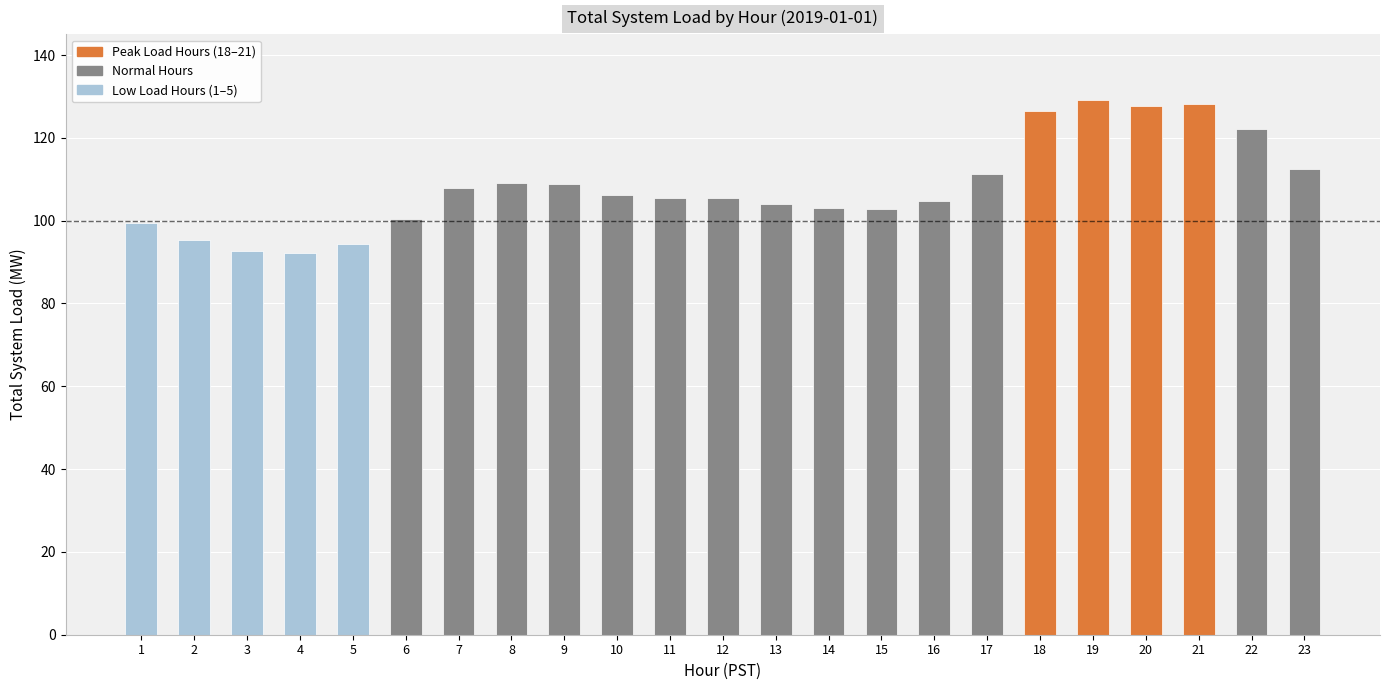

Does the chart contain stacked bars?

No